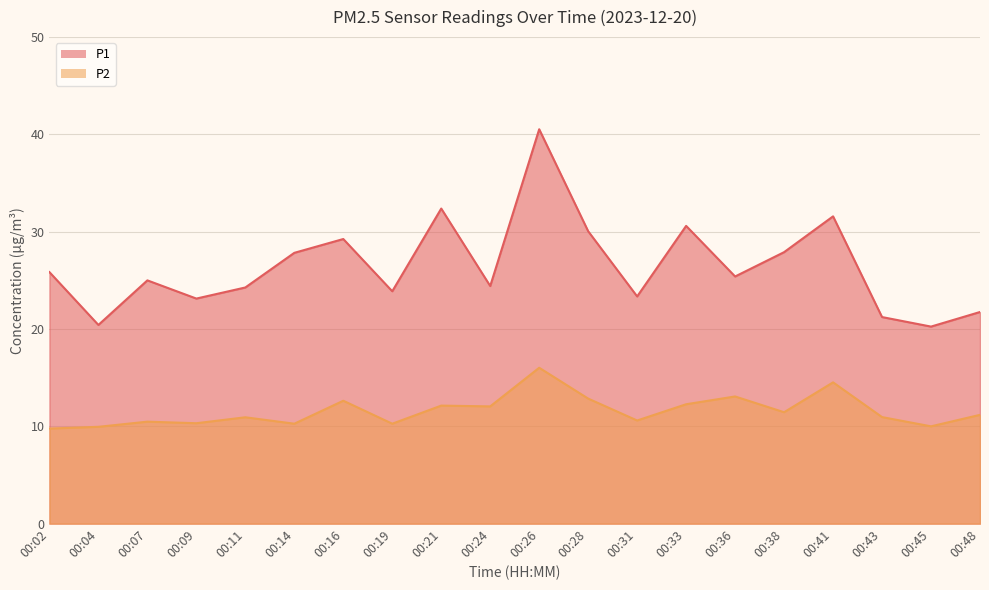

Does the chart display data point markers on the line(s)?

No